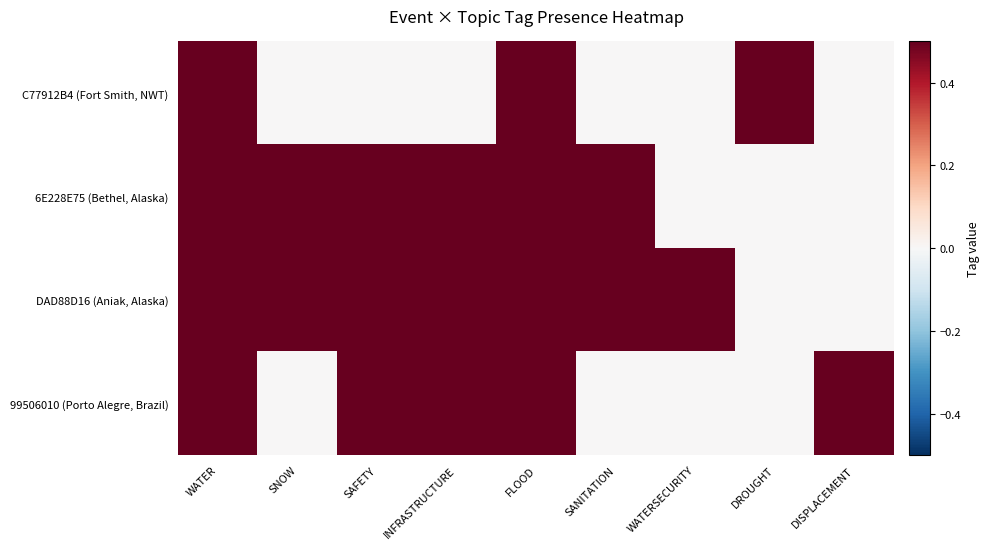

At WATER, list the series in order from largest to smallest.

C77912B4 (Fort Smith, NWT), 6E228E75 (Bethel, Alaska), DAD88D16 (Aniak, Alaska), 99506010 (Porto Alegre, Brazil)